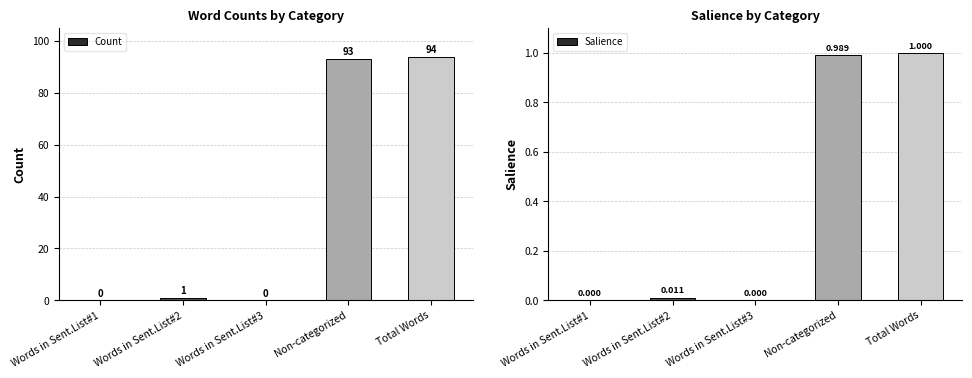

What position from the left is Words in Sent.List#1?

1